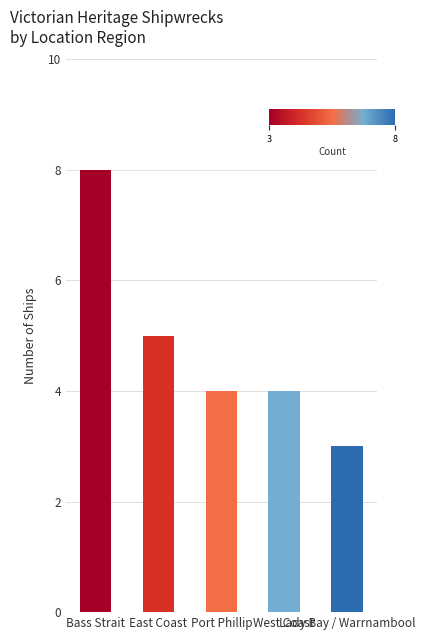

How many distinct data groups are displayed?

1